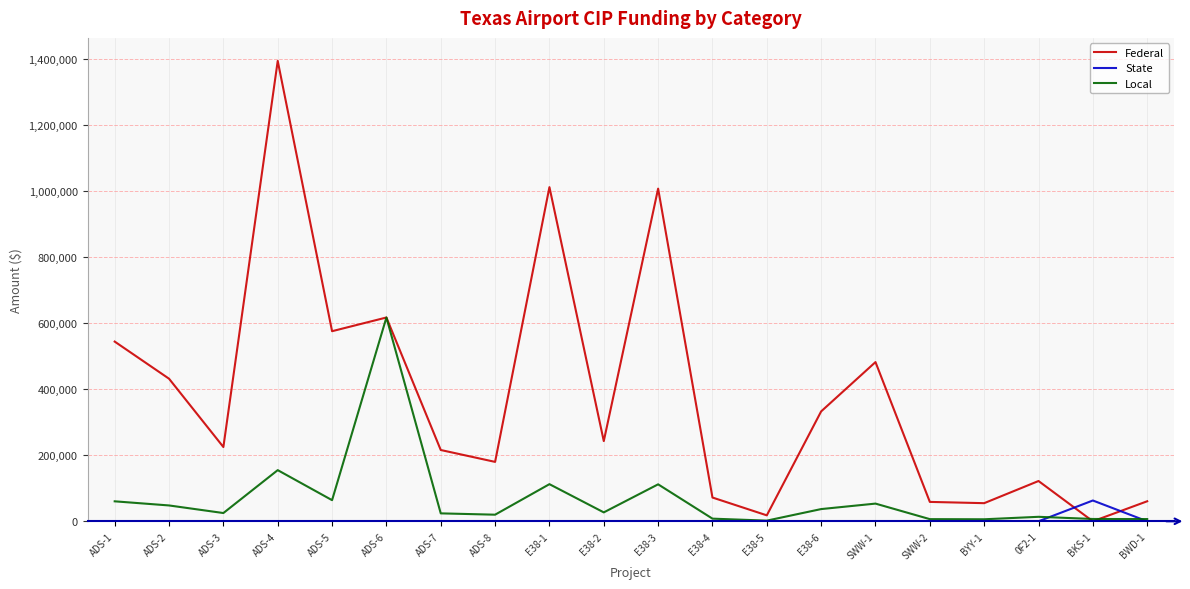

Between ADS-4 and SWW-1, which series saw the biggest shift?

Federal